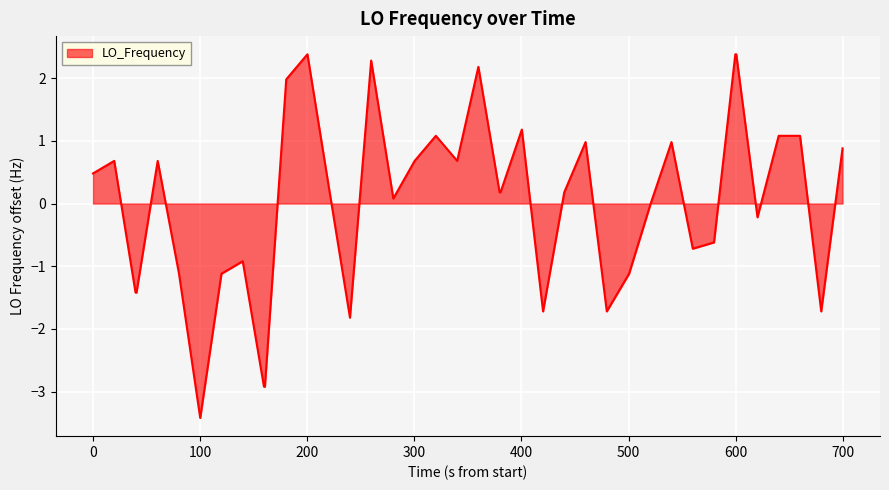

What is the greatest value displayed?

2.4